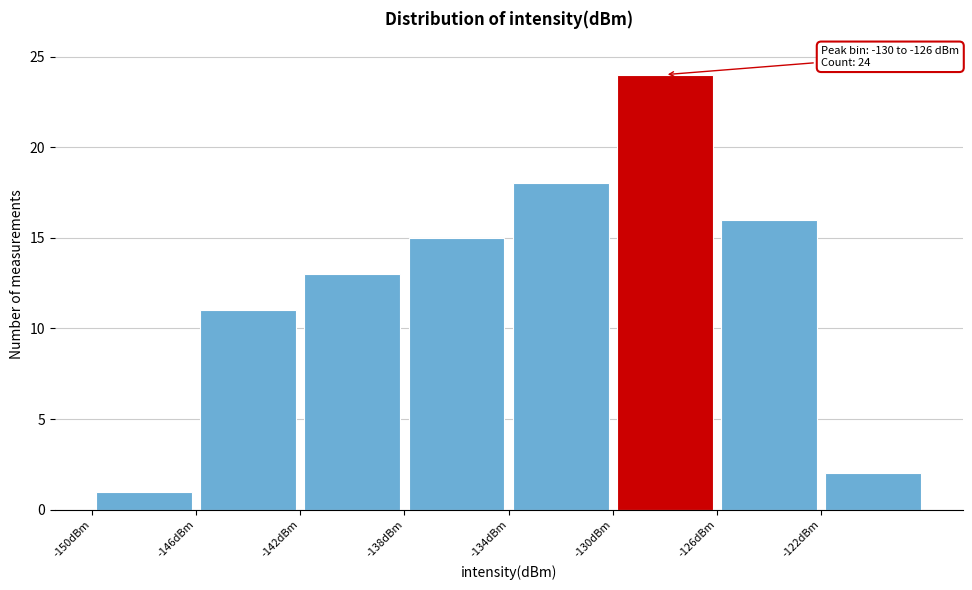

Over which range of the x-axis is the bar tallest?

-130 to -126